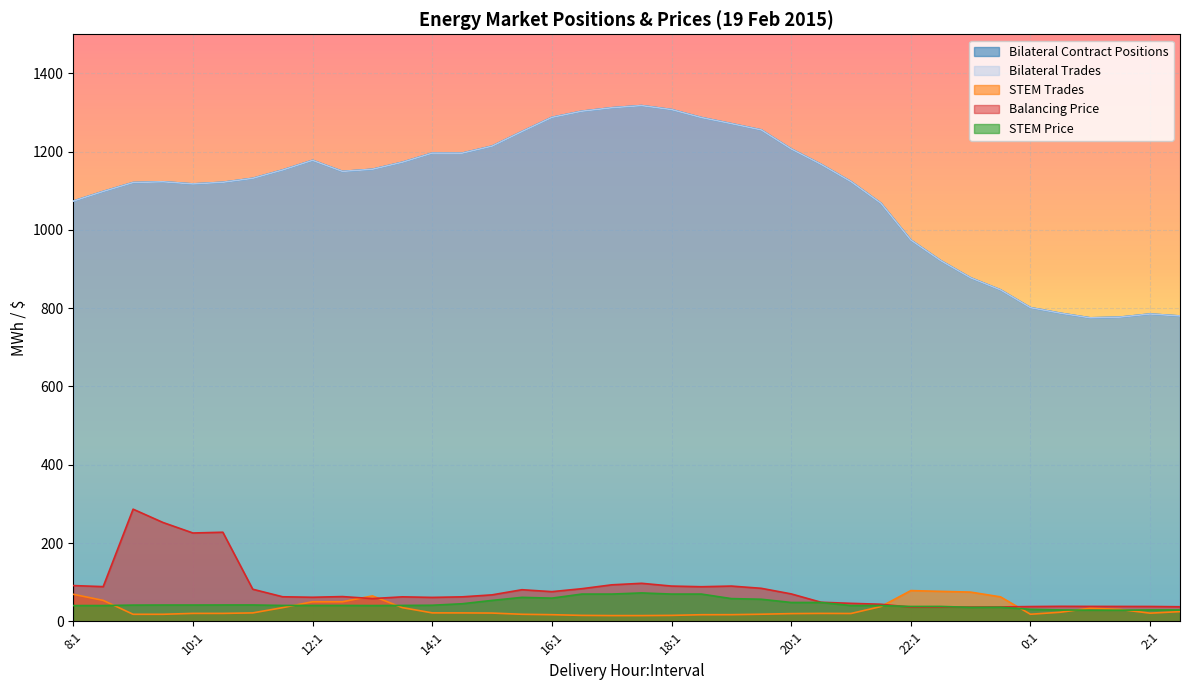

At how many categories does at least one series exceed 1193?

13